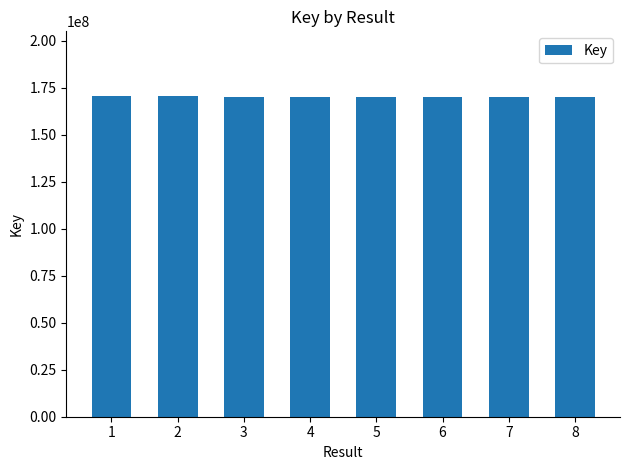

What is the difference between the maximum and minimum values?

647442